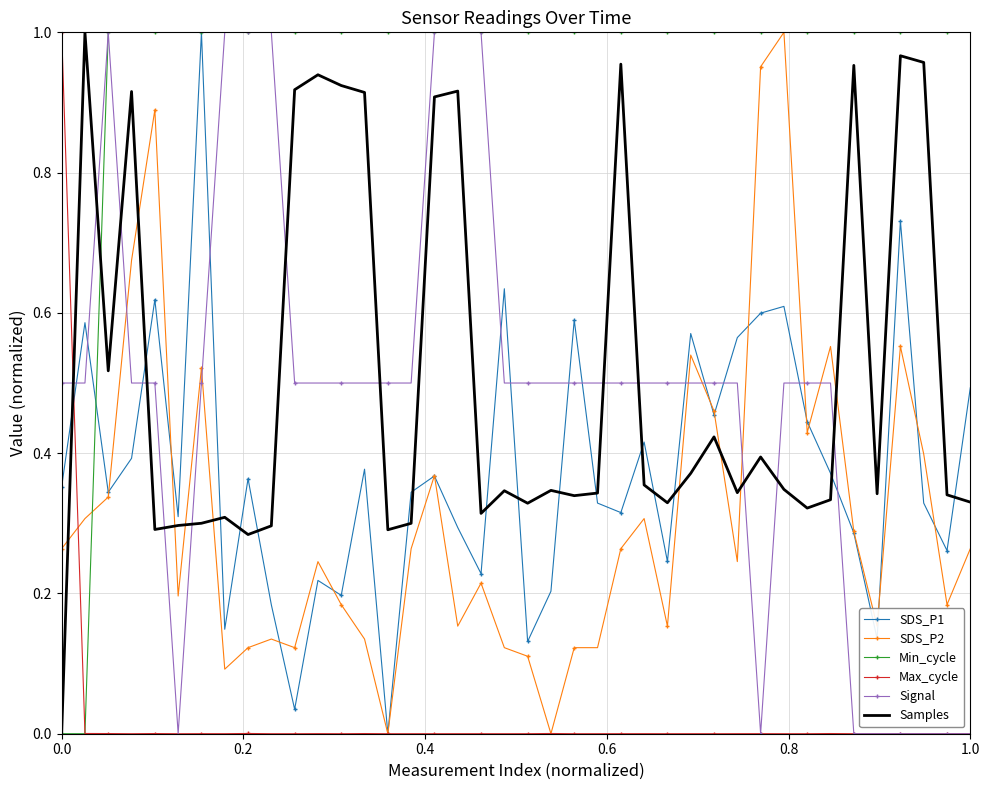

Which series has the largest total across all categories?

Min_cycle